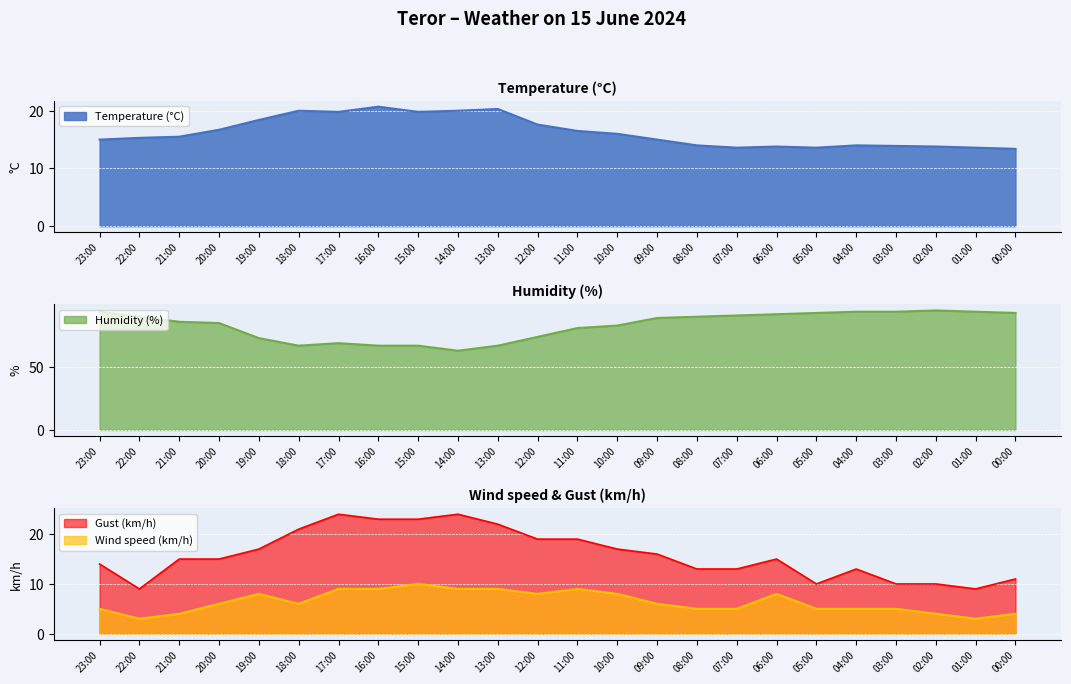

What position from the left is 14:00?

10